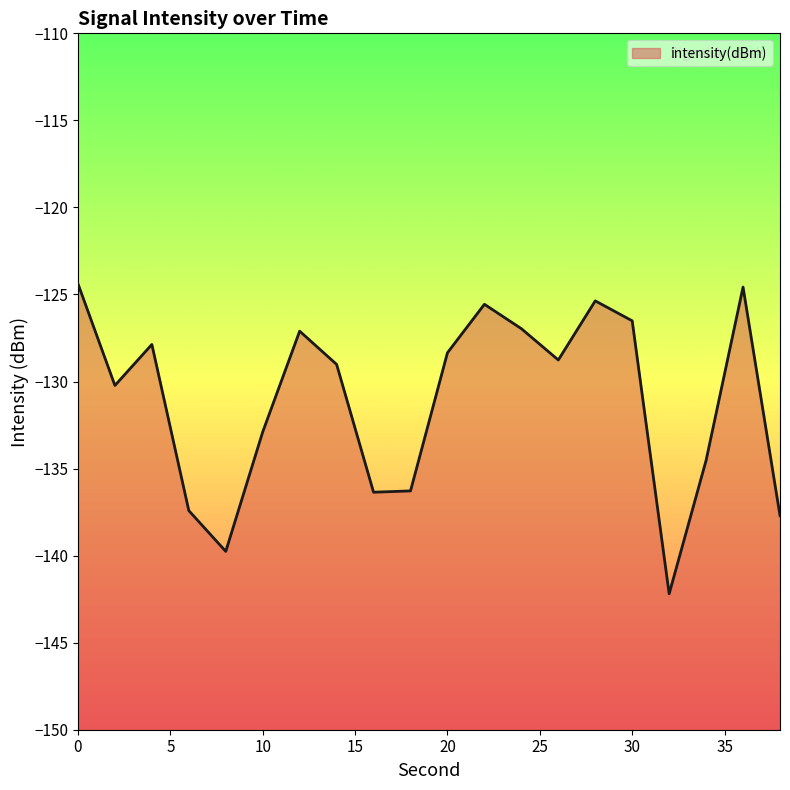

Which label corresponds to the smallest value in the chart?

32